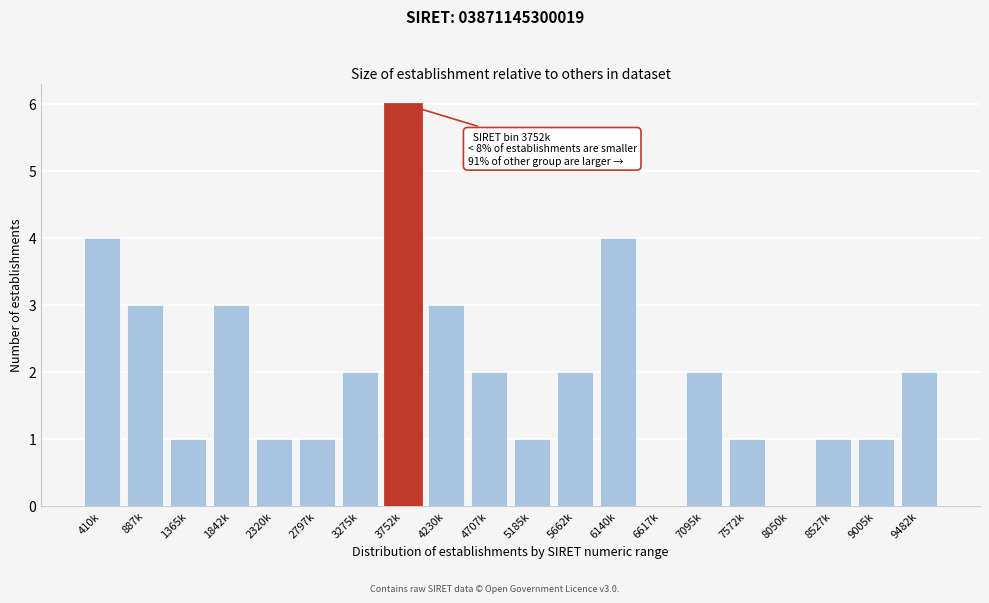

Reading right to left, what are all the values shown in this chart?

9482k=2	9005k=1	8527k=1	8050k=0	7572k=1	7095k=2	6617k=0	6140k=4	5662k=2	5185k=1	4707k=2	4230k=3	3752k=6	3275k=2	2797k=1	2320k=1	1842k=3	1365k=1	887k=3	410k=4